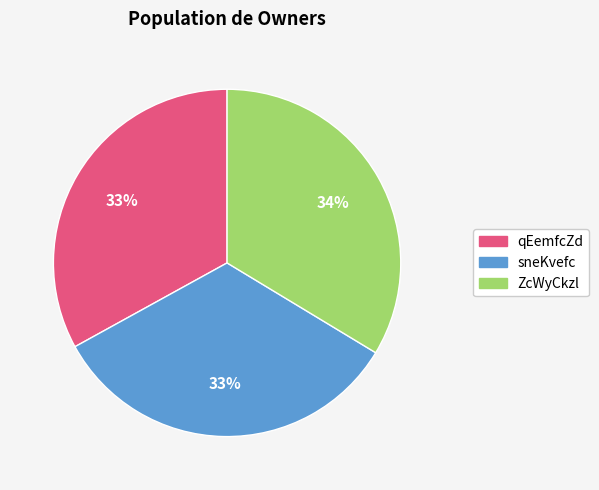

Is it true that qEemfcZd is 42% of the pie?

False